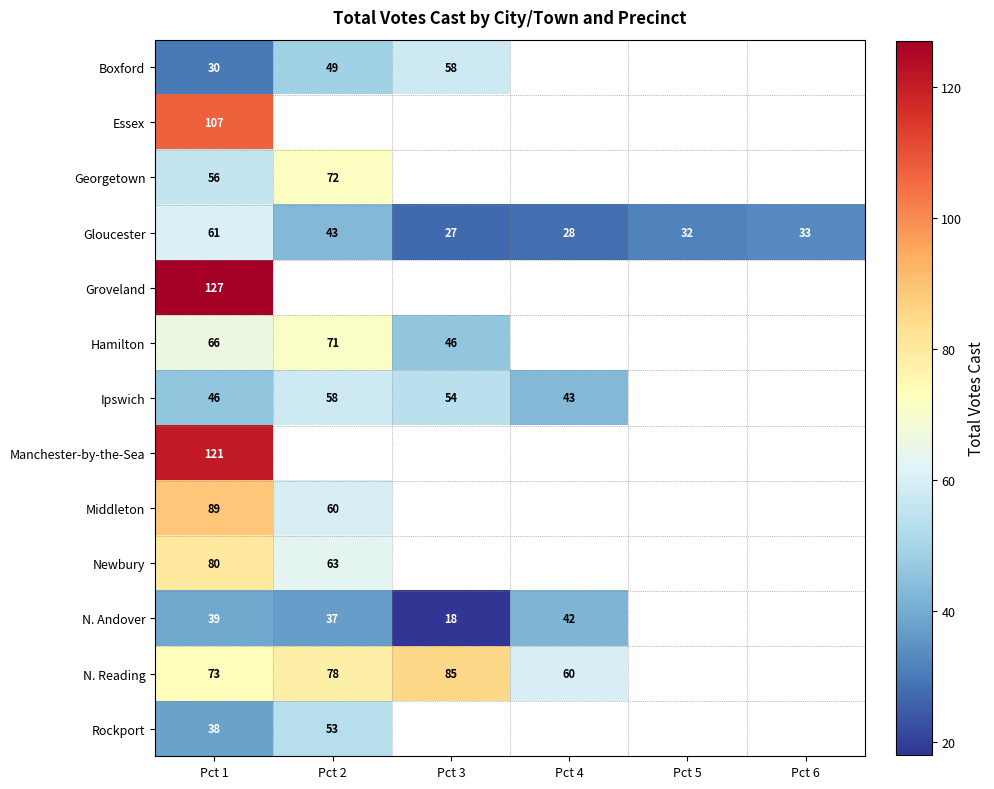

Which has a higher value, Pct 3 or Pct 4?

Pct 4